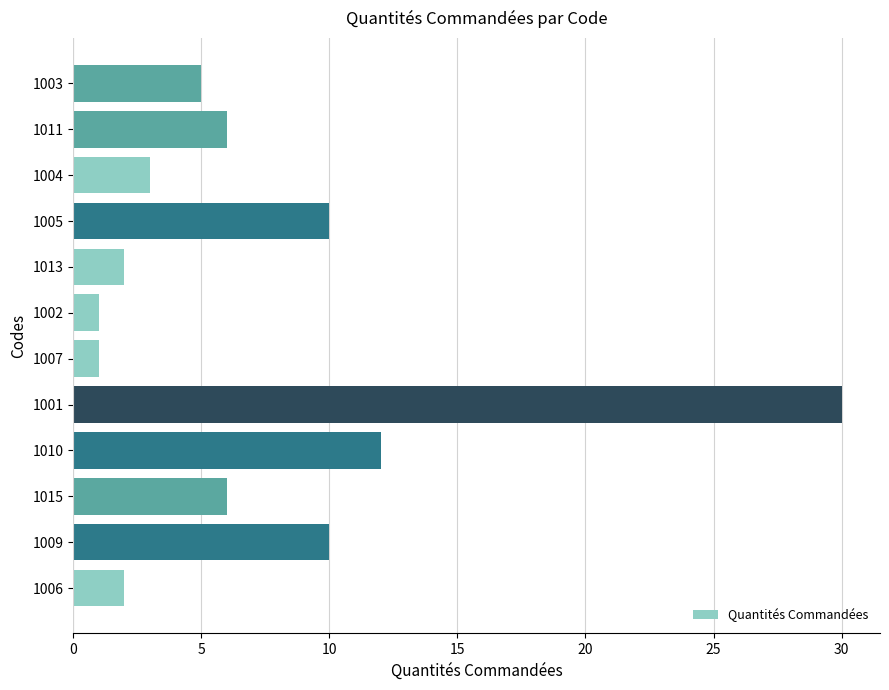

What is the difference between the values at 1007 and 1005?

9